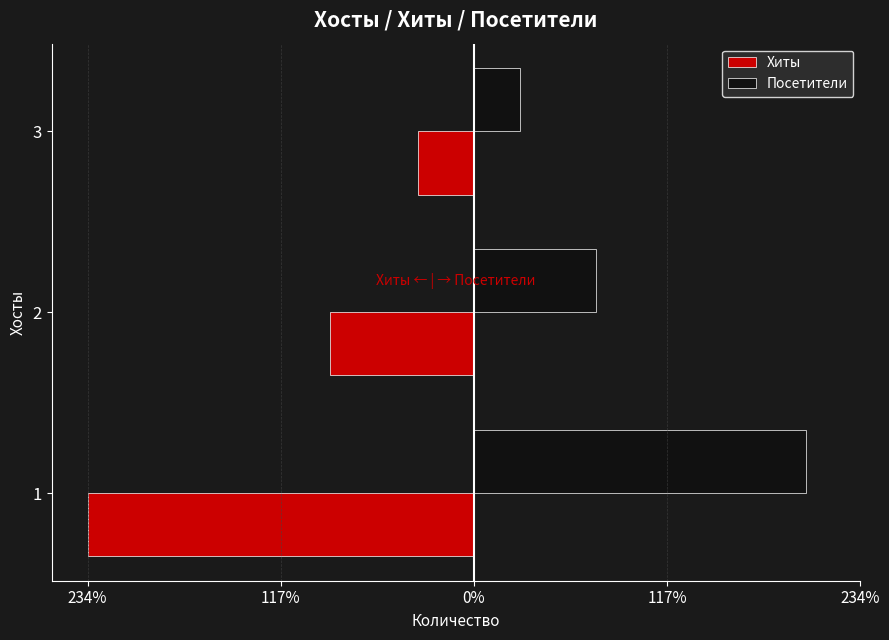

Count the Посетители values in the range 28 to 201.

3